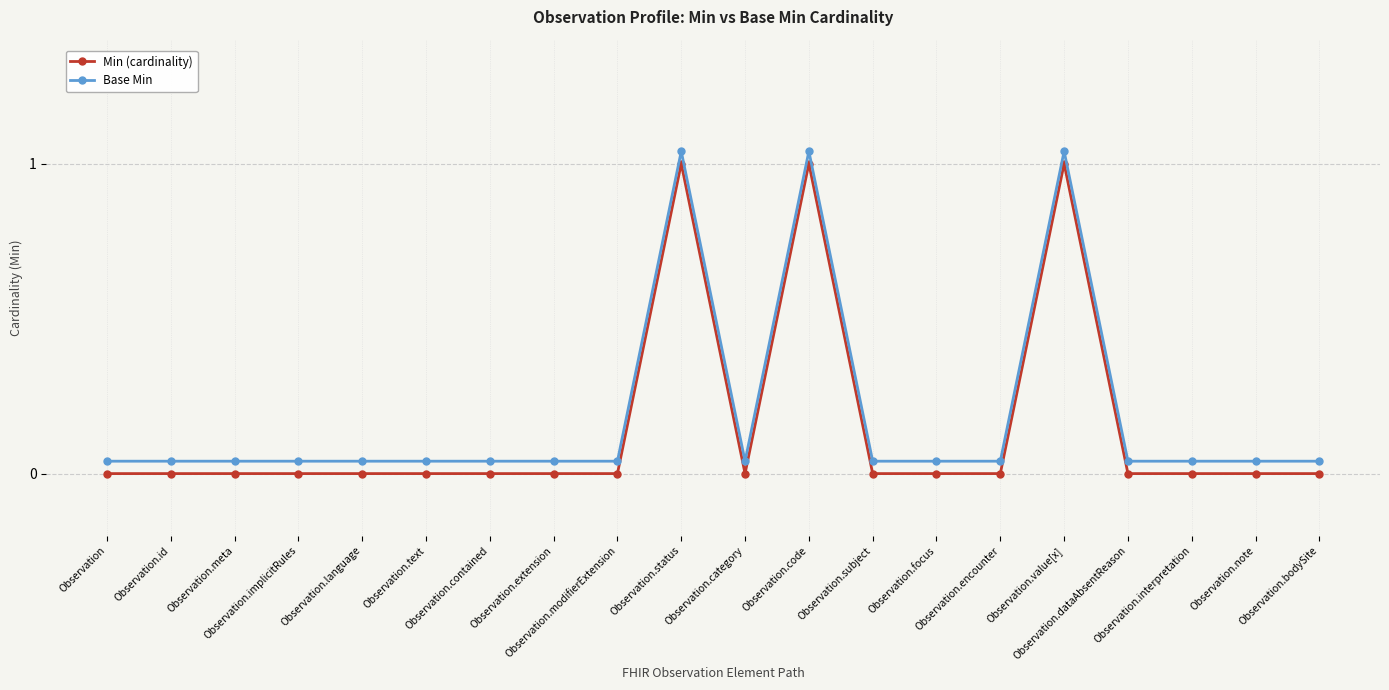

Is this an area chart (filled region under the line)?

No